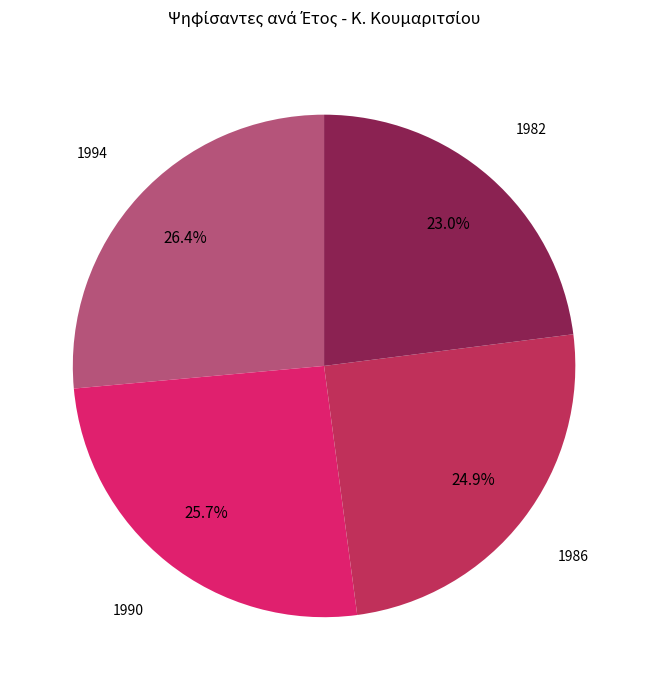

Is 1994 the majority of the pie?

No